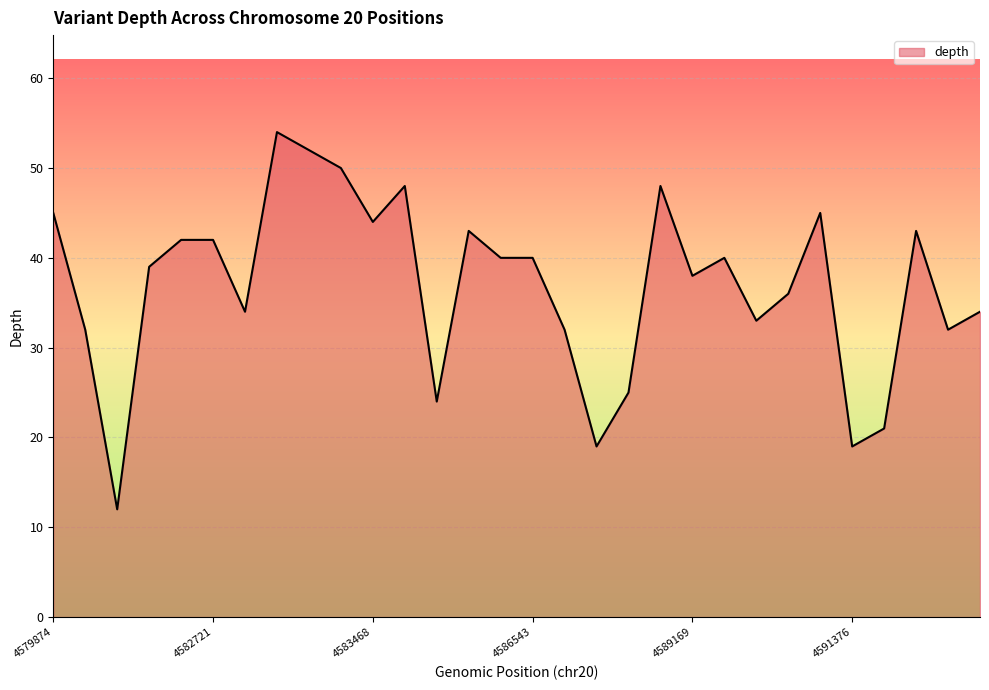

Reading left to right, what are all the values shown in this chart?

45	32	12	39	42	42	34	54	52	50	44	48	24	43	40	40	32	19	25	48	38	40	33	36	45	19	21	43	32	34